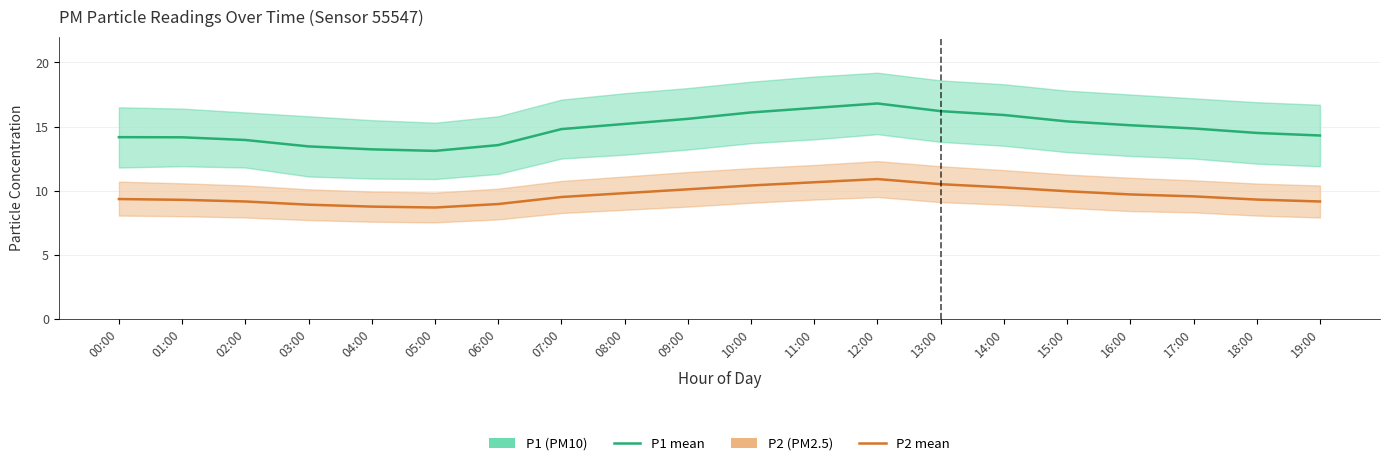

Count the number of categories in the chart.

20